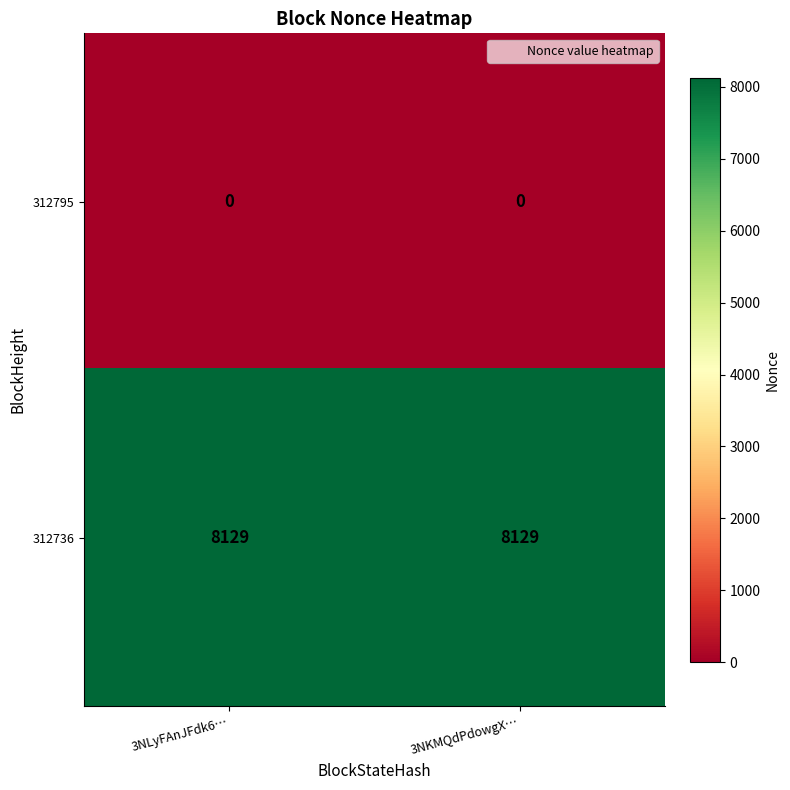

What is the greatest value displayed?

8129